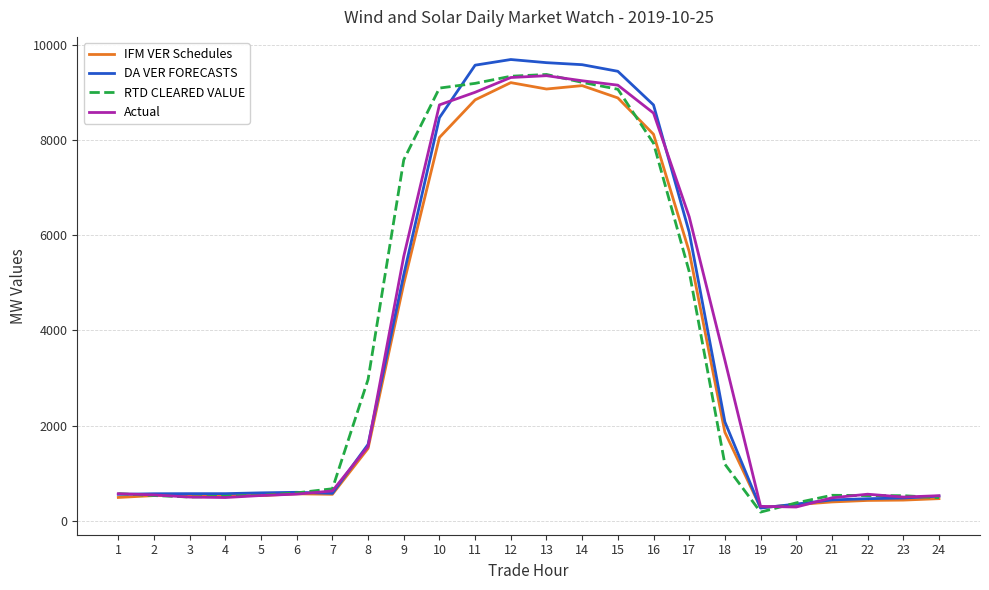

The value of Actual at 8 is 695.9. True or false?

False